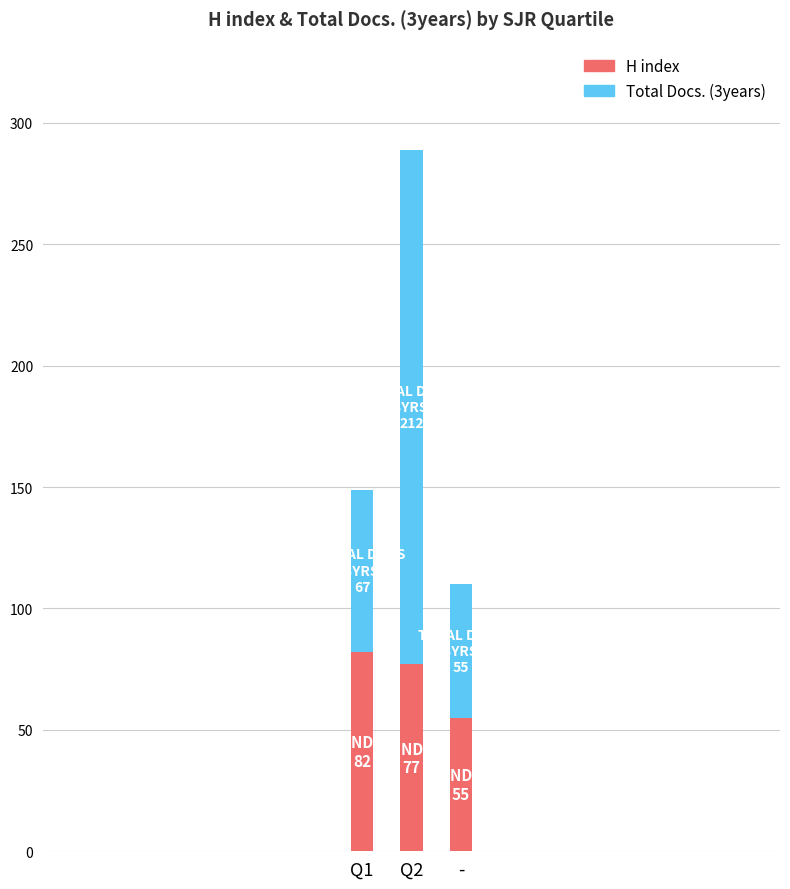

How many H index values are between 55 and 82?

3